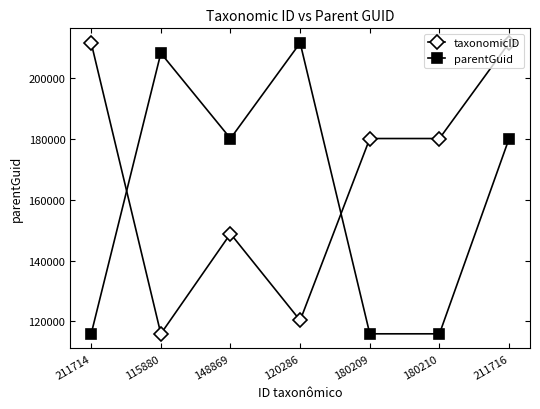

Where is parentGuid nearest to the value 163797?

211716